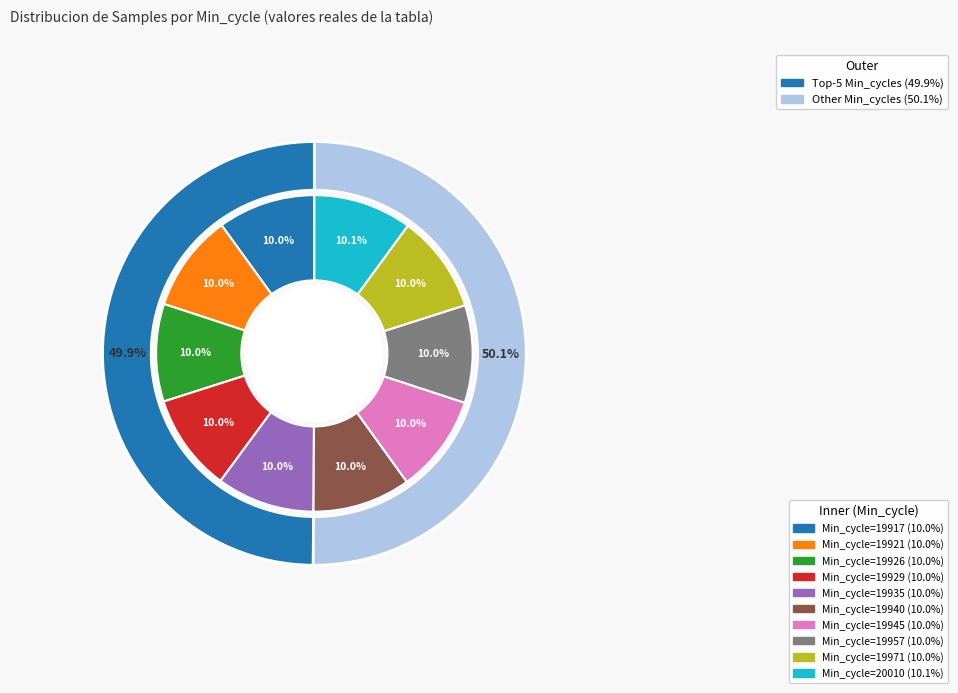

Does 20010 represent more than half of the total?

No